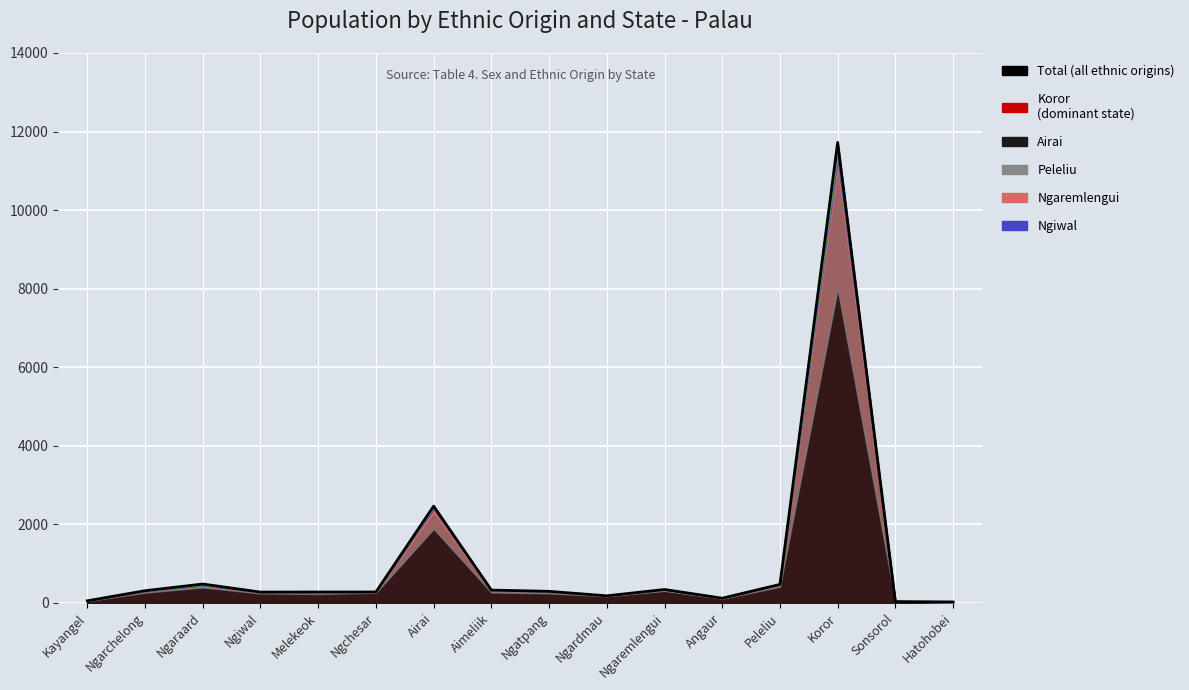

Does the chart display data point markers on the line(s)?

No